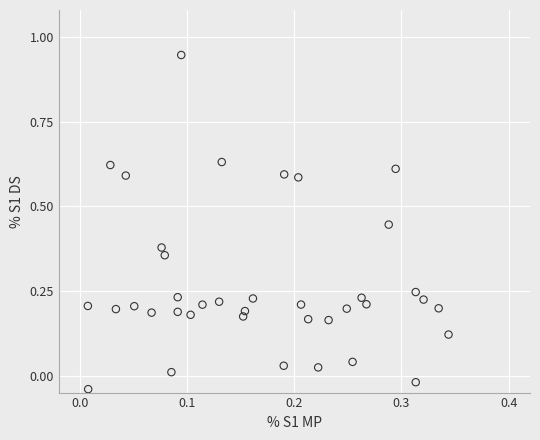

What is the range of X values (max minus min)?

0.3